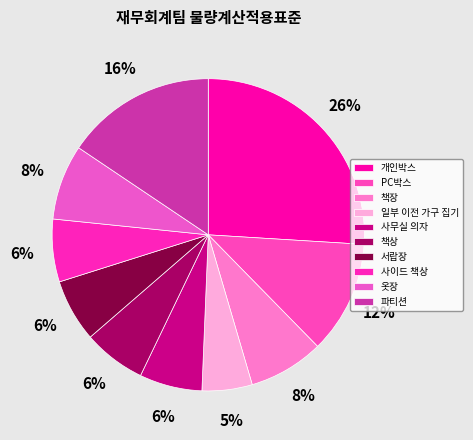

To the nearest percent, what portion does 책상 represent?

6%